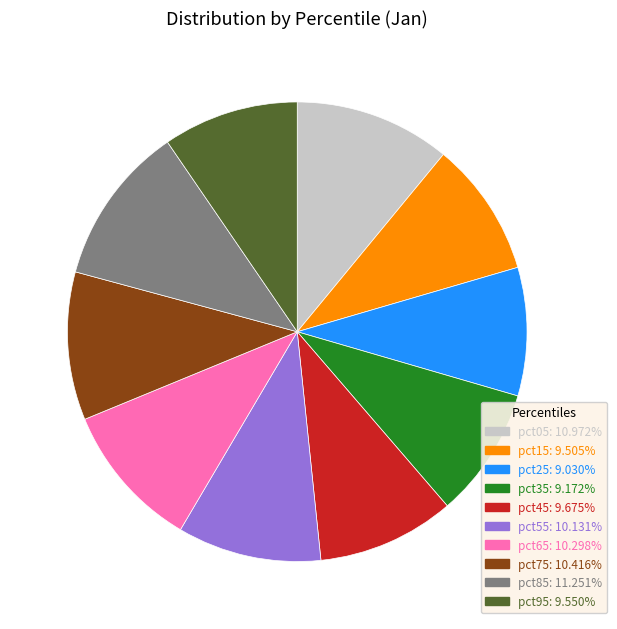

Do pct05 and pct85 together represent more than half of the pie?

No